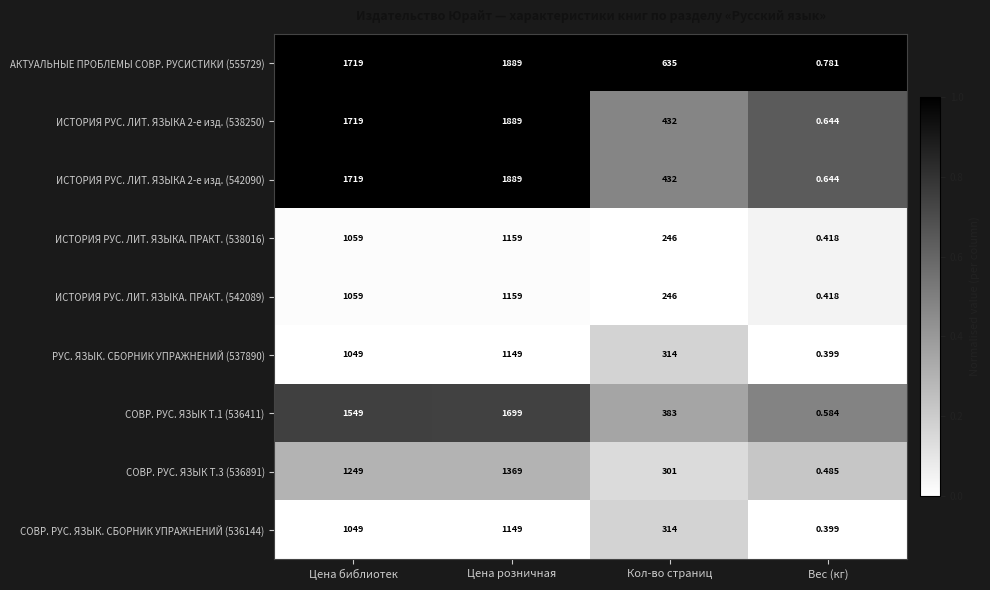

At which category does the chart reach its minimum across all series?

Вес (кг)